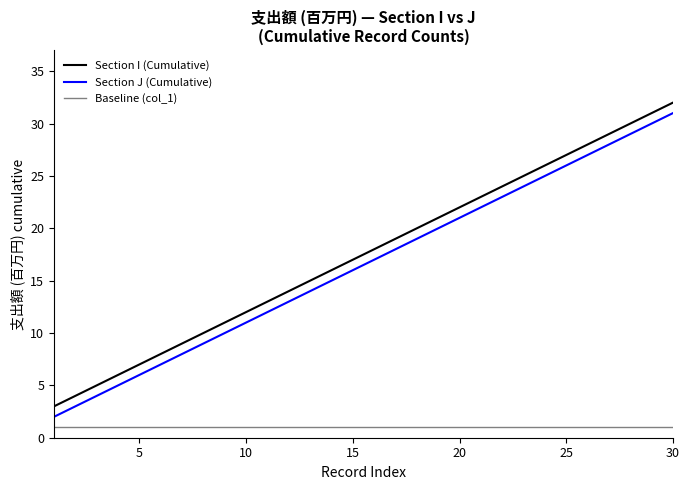

How many lines are shown in the chart?

3